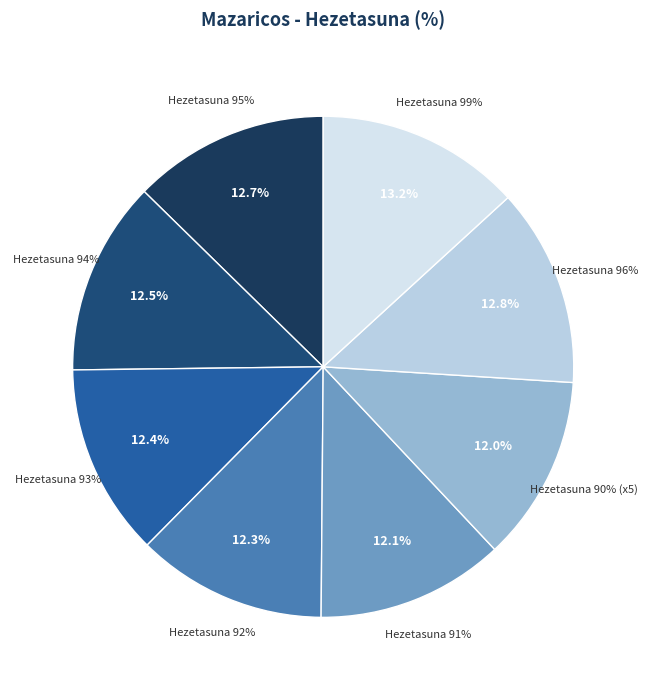

Combined, do 93% and 90% account for over 50%?

No